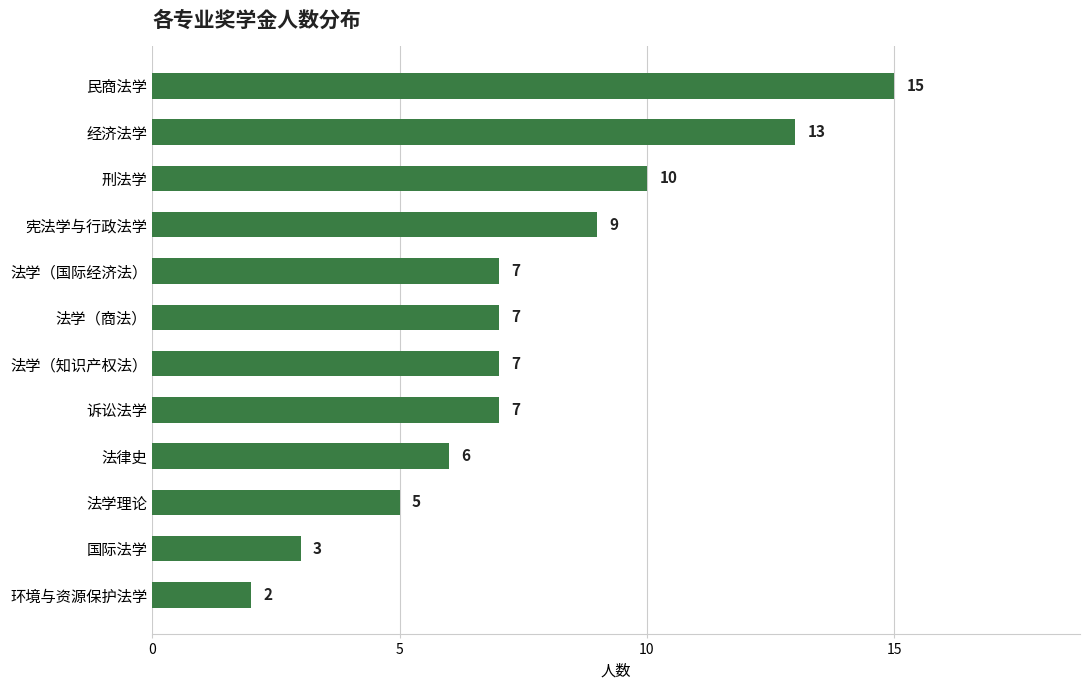

Reading top to bottom, what are all the values shown in this chart?

15	13	10	9	7	7	7	7	6	5	3	2